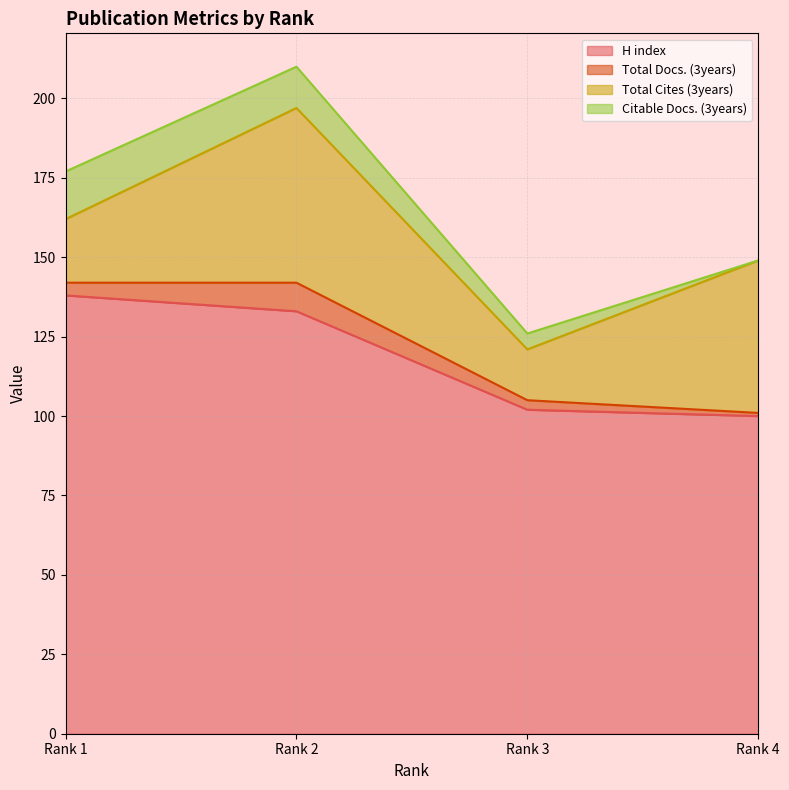

What is the difference between the maximum and minimum values in the Total Docs. (3years) series?

8